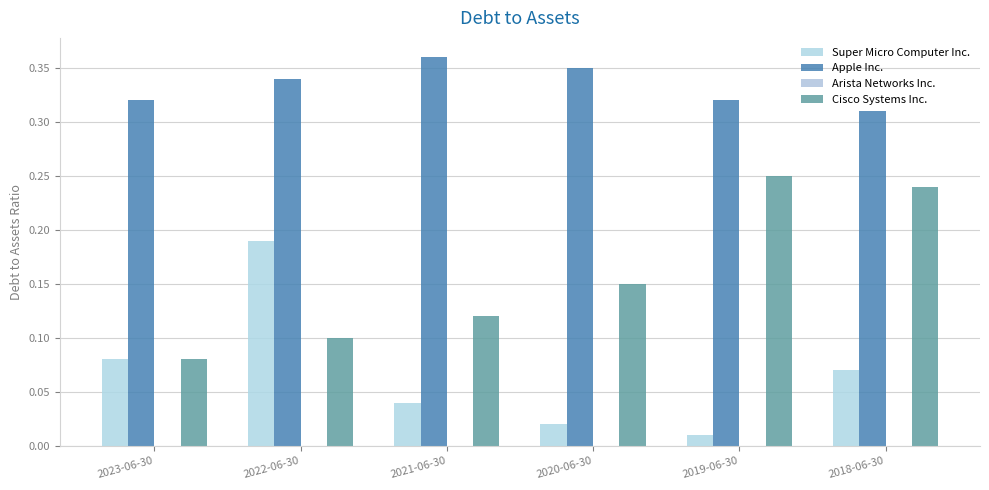

Which series has the widest spread of values?

Super Micro Computer Inc.